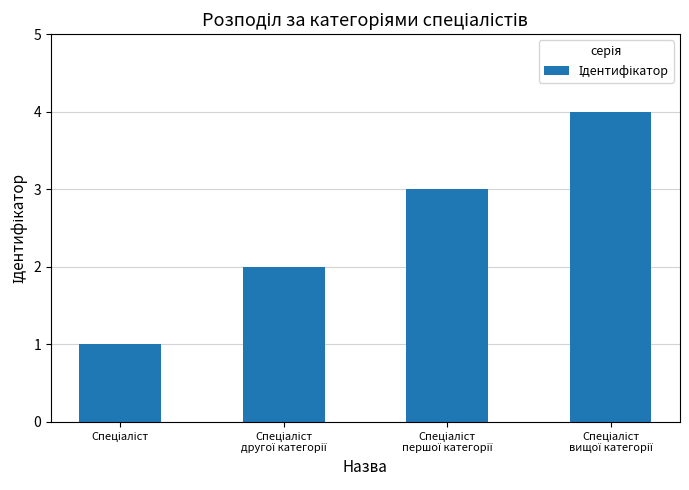

What is the difference between the maximum and minimum values?

3